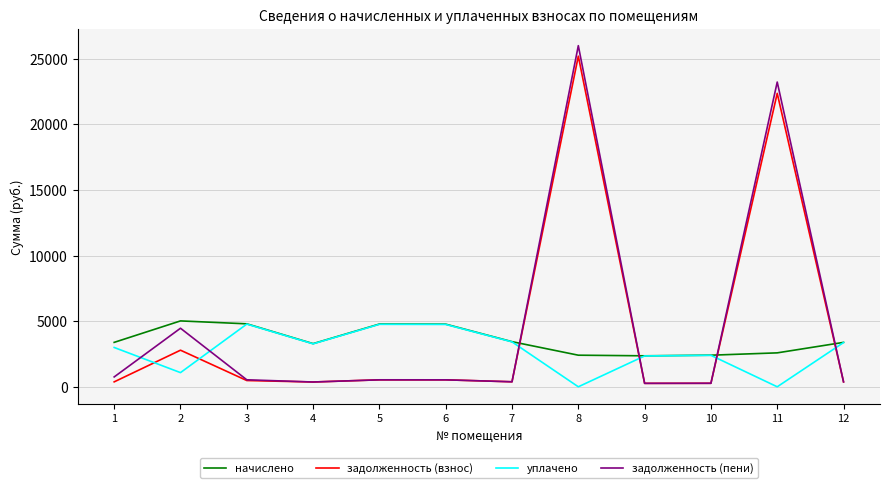

What is the maximum value for уплачено?

4776.3